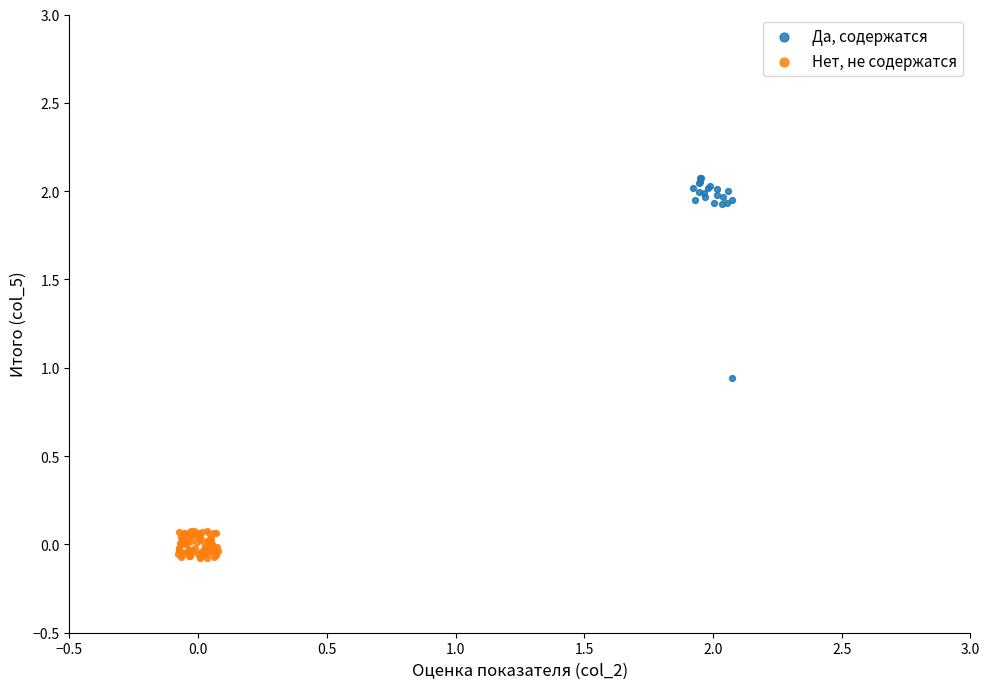

Which series has the widest spread of Y values?

Да, содержатся